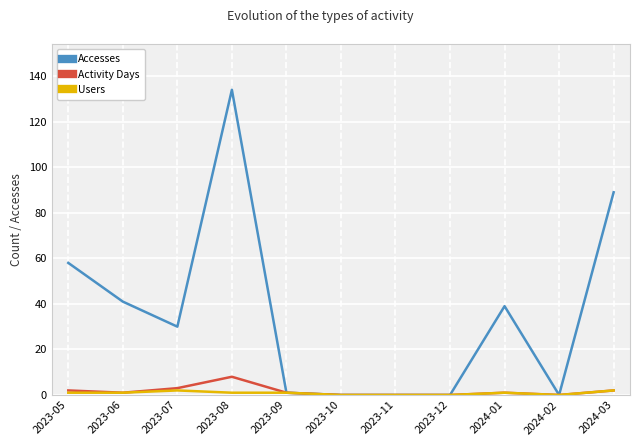

At which category is the sum across all series the highest?

2023-08